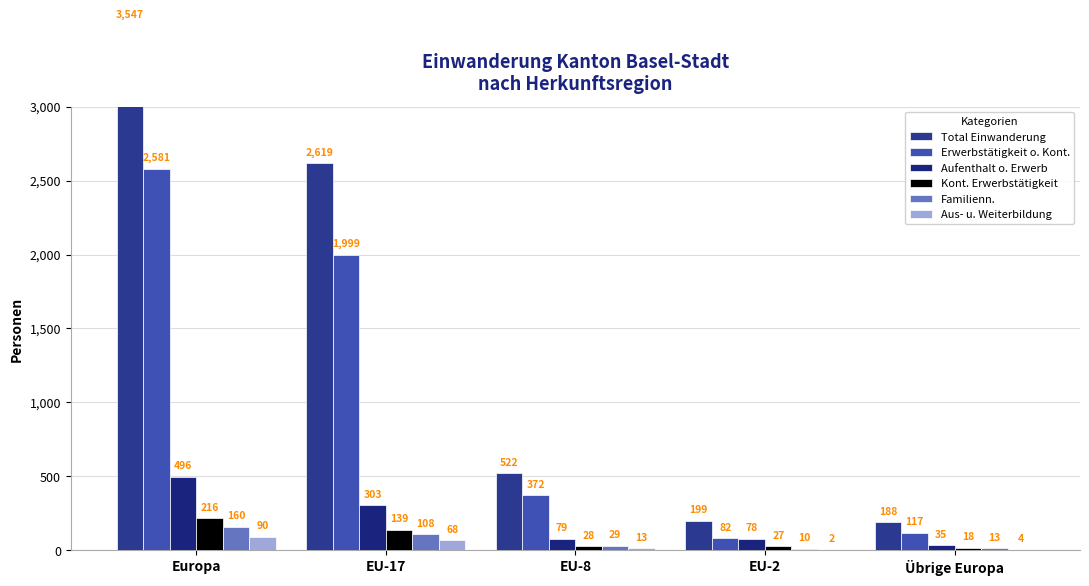

What is the difference between the second highest and second lowest values in the Kont. Erwerbstätigkeit series?

112